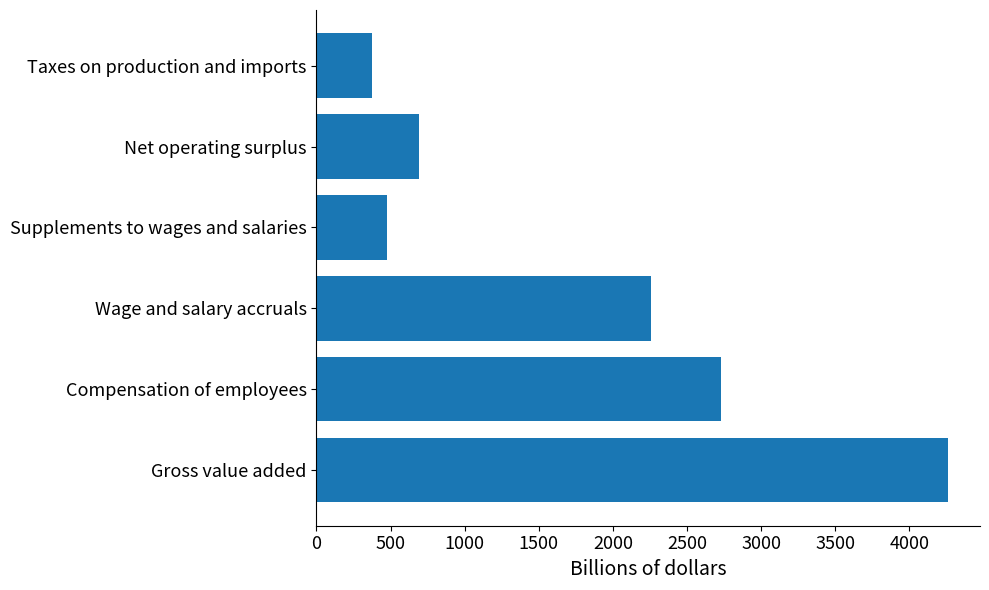

Does the chart contain any negative values?

No